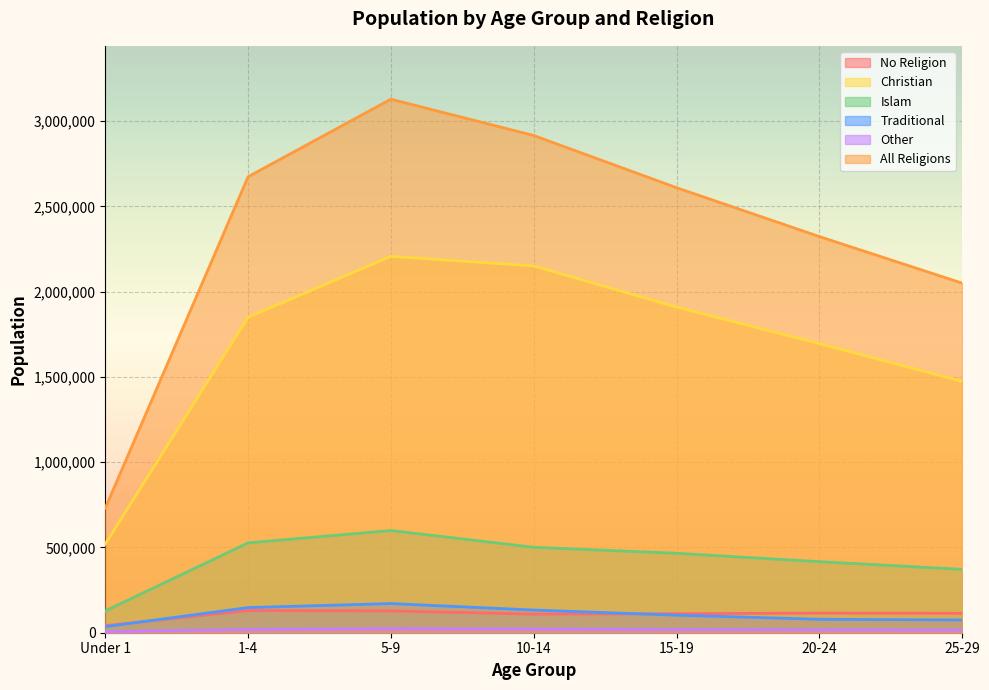

How many series are shown in this chart?

6